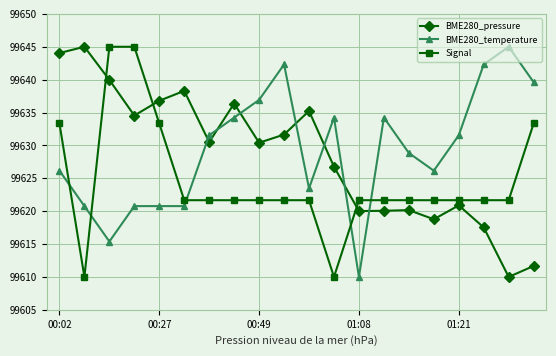

What is the sum of all Signal values?

1992491.7